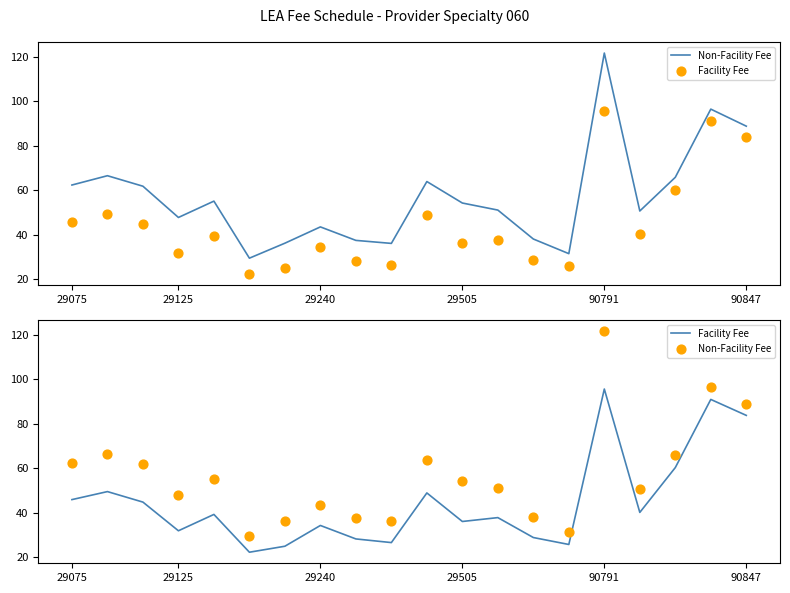

Which series has the widest spread of Y values?

Non-Facility Fee